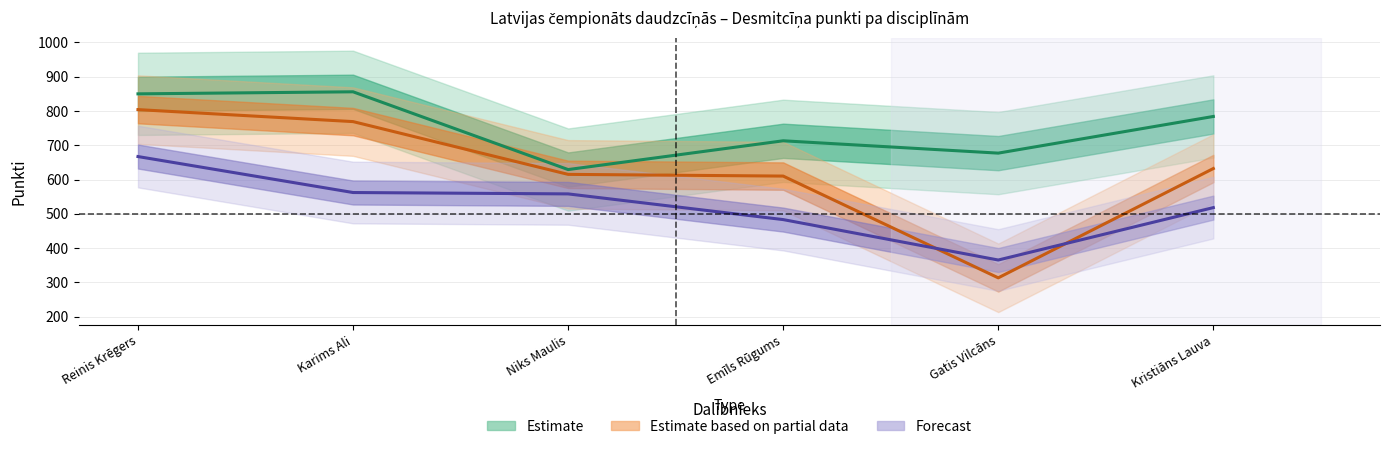

What is the highest value of the 100m punkti (Estimate) series?

856